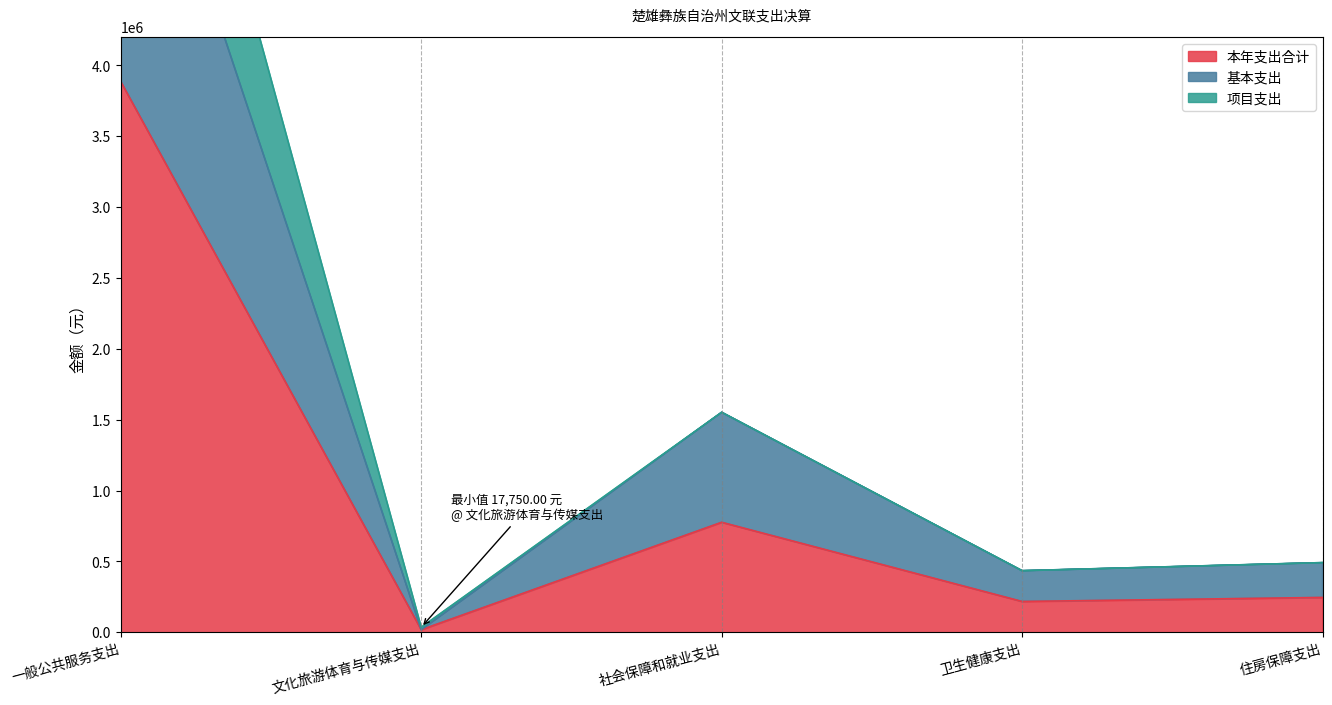

Between 文化旅游体育与传媒支出 and 卫生健康支出, which series saw the biggest shift?

基本支出